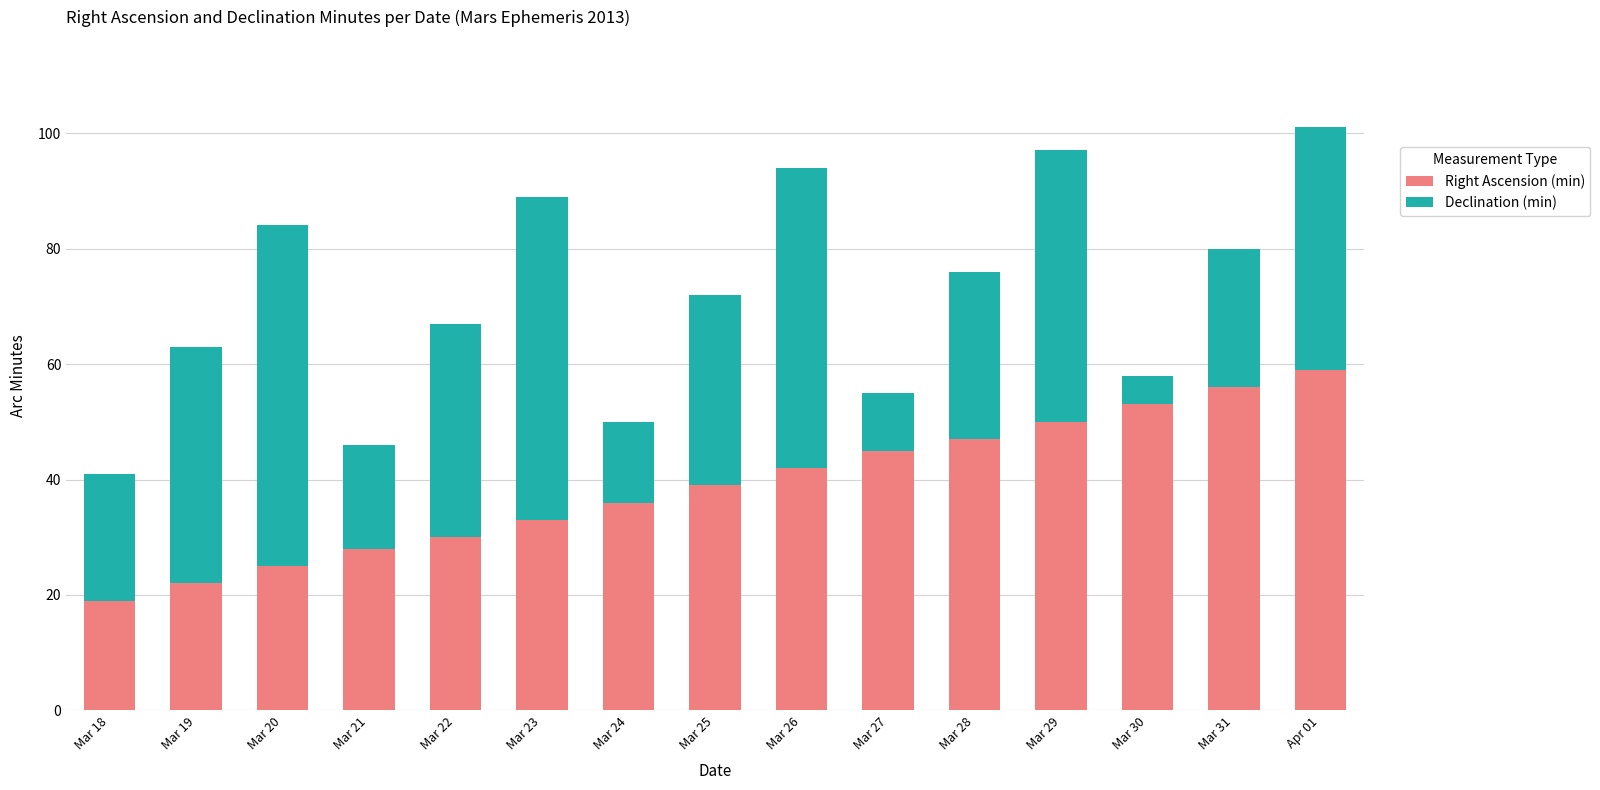

What are all the series names shown in the legend?

Right Ascension (min), Declination (min)